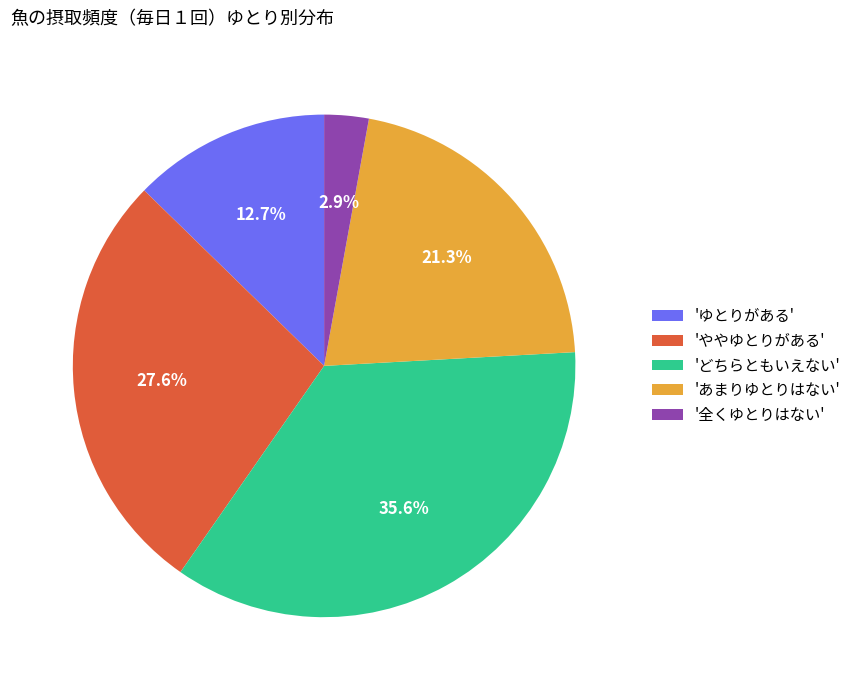

Which slice is the largest?

'どちらともいえない'